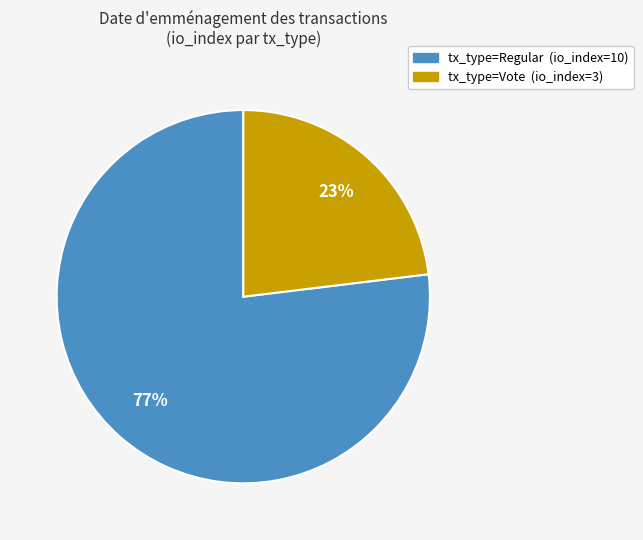

To the nearest percent, what is the difference between the largest and smallest slice percentages?

54%